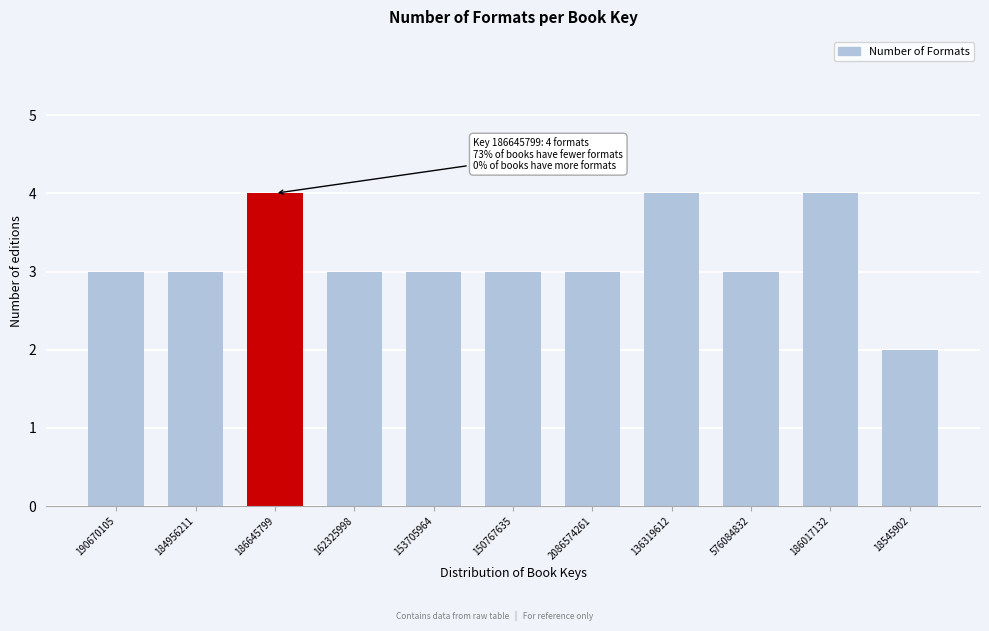

Reading left to right, extract all data points from this chart.

3	3	4	3	3	3	3	4	3	4	2